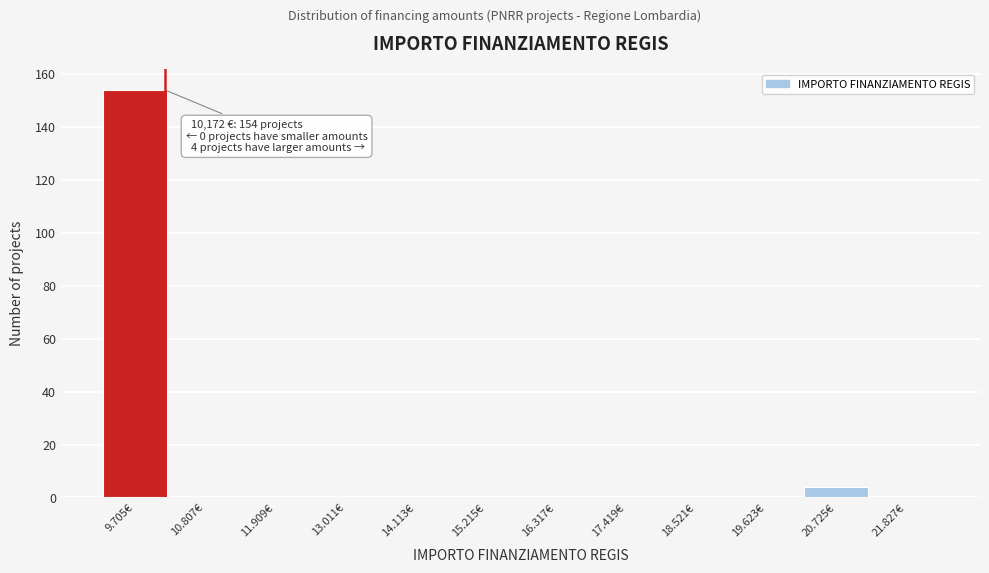

Reading left to right, transcribe all the data shown in this chart.

9.705€=154	10.807€=0	11.909€=0	13.011€=0	14.113€=0	15.215€=0	16.317€=0	17.419€=0	18.521€=0	19.623€=0	20.725€=4	21.827€=0